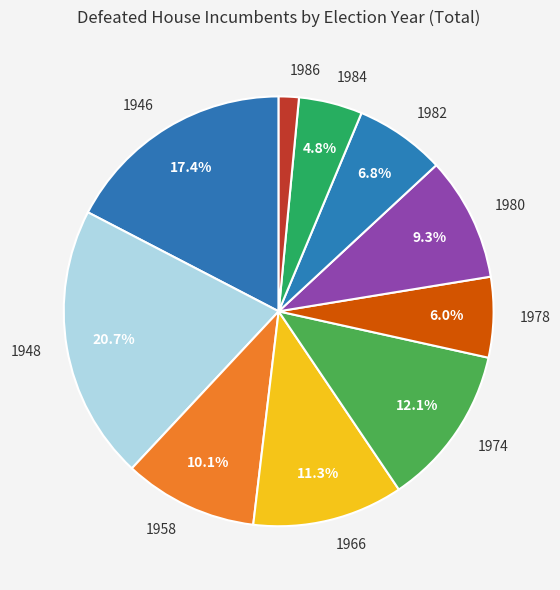

To the nearest percent, what is the combined percentage of 1966 and 1986?

13%